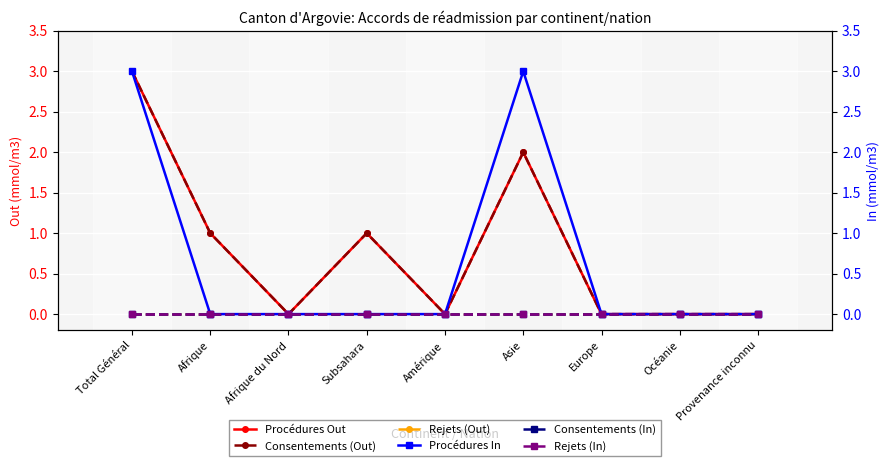

Count the number of data series in this chart.

6